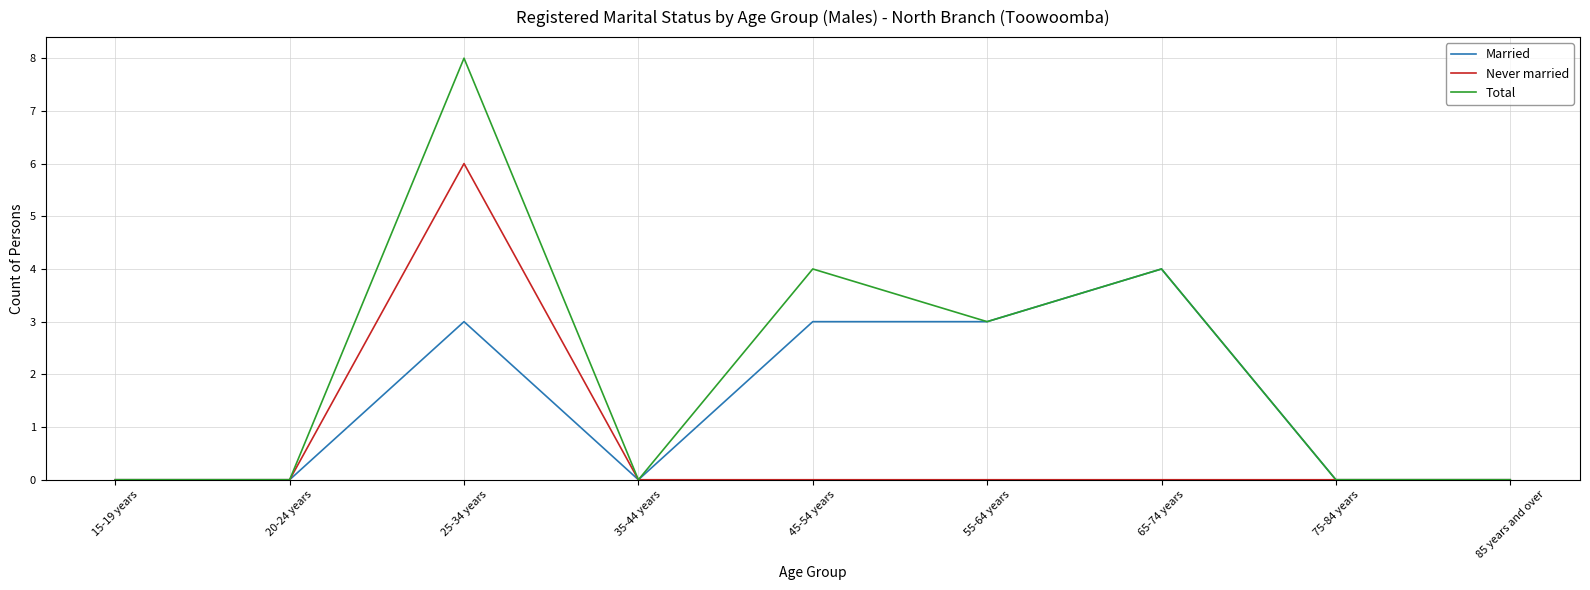

Rank the series by their maximum value, from lowest to highest.

Married, Never married, Total